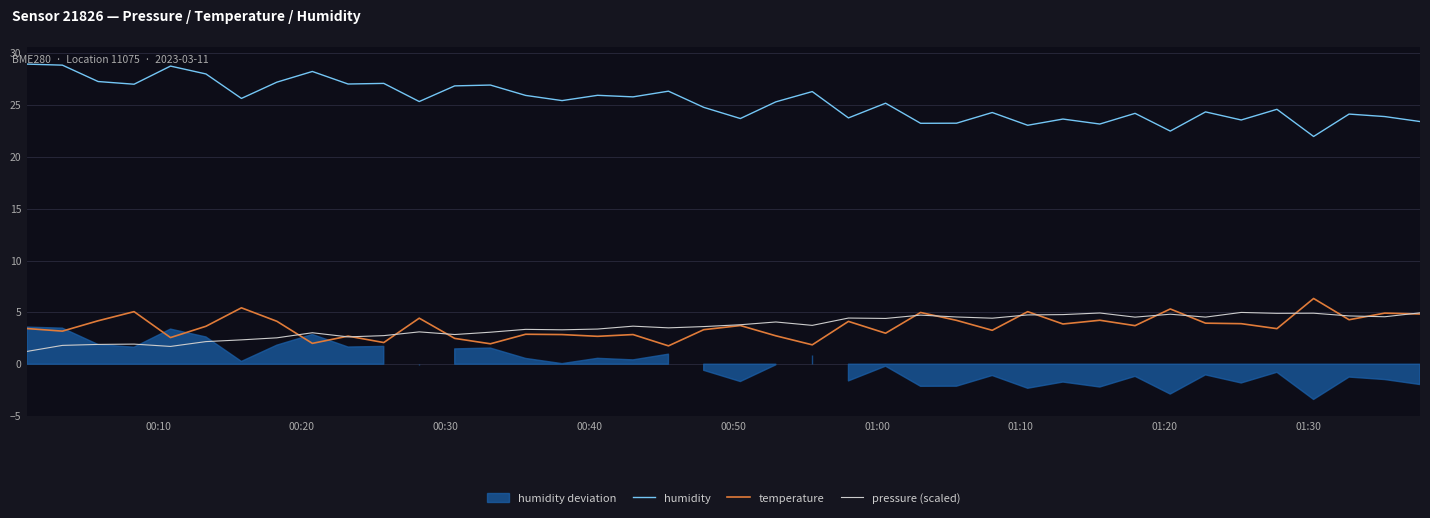

What is the minimum value for humidity?

22.0